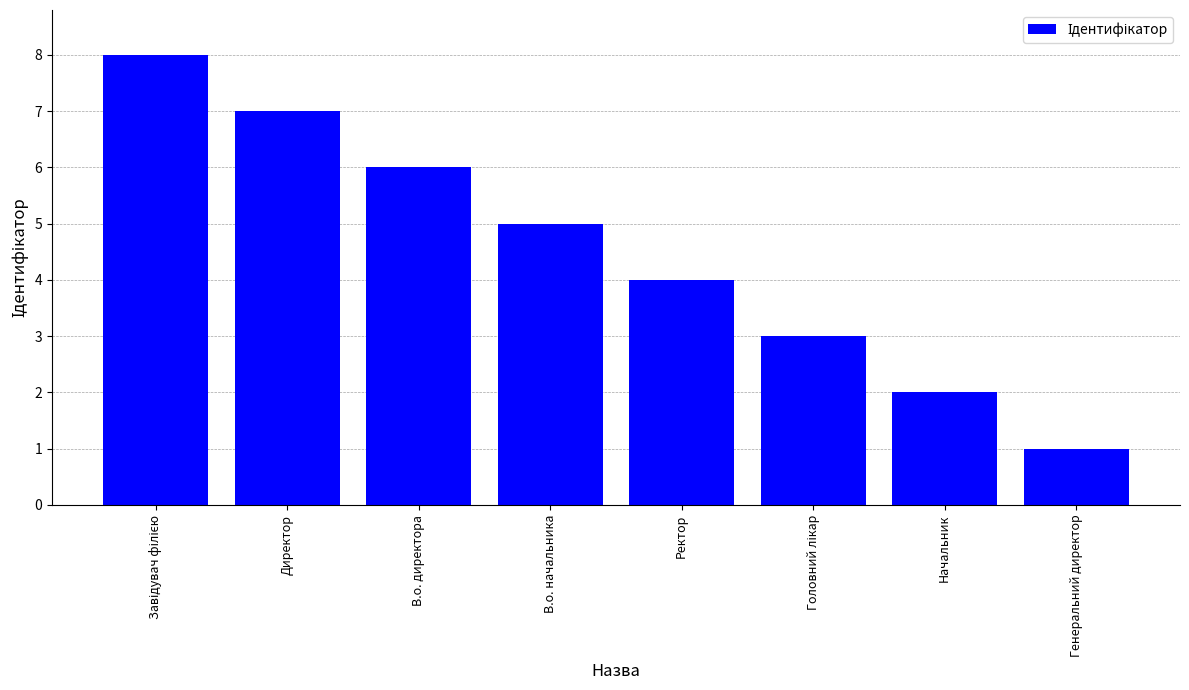

Are the bars horizontal?

No